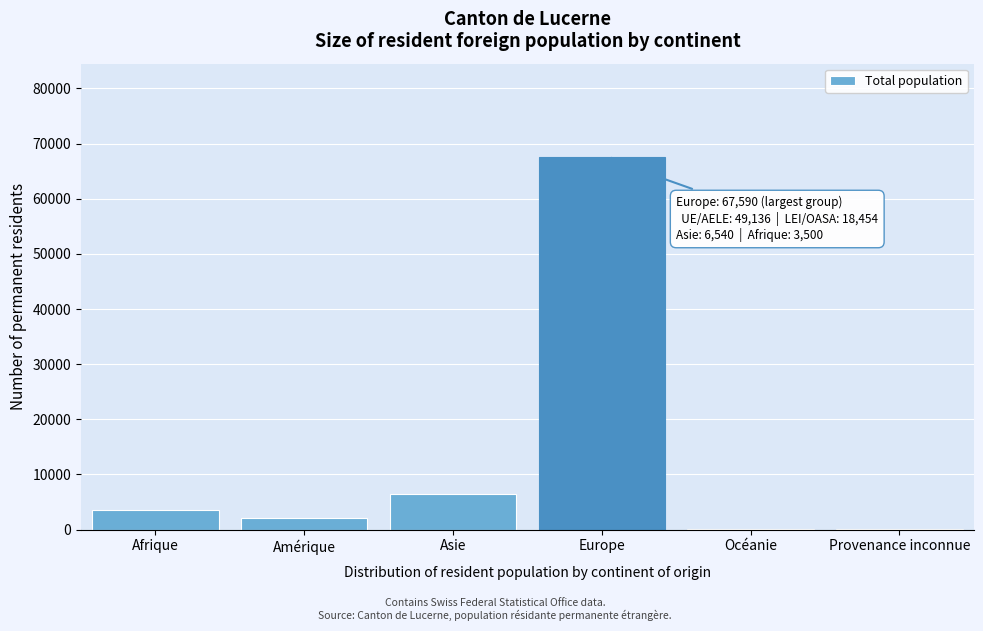

What is the approximate value at Amérique?

2163